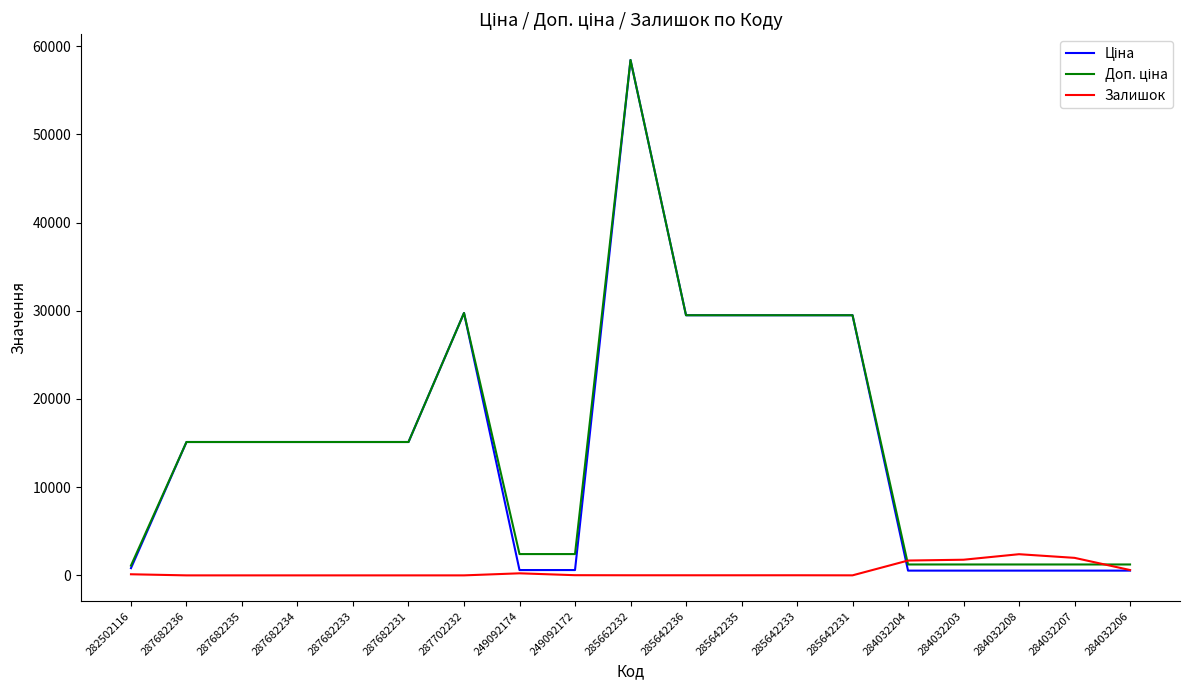

What is the greatest value displayed?

58426.5